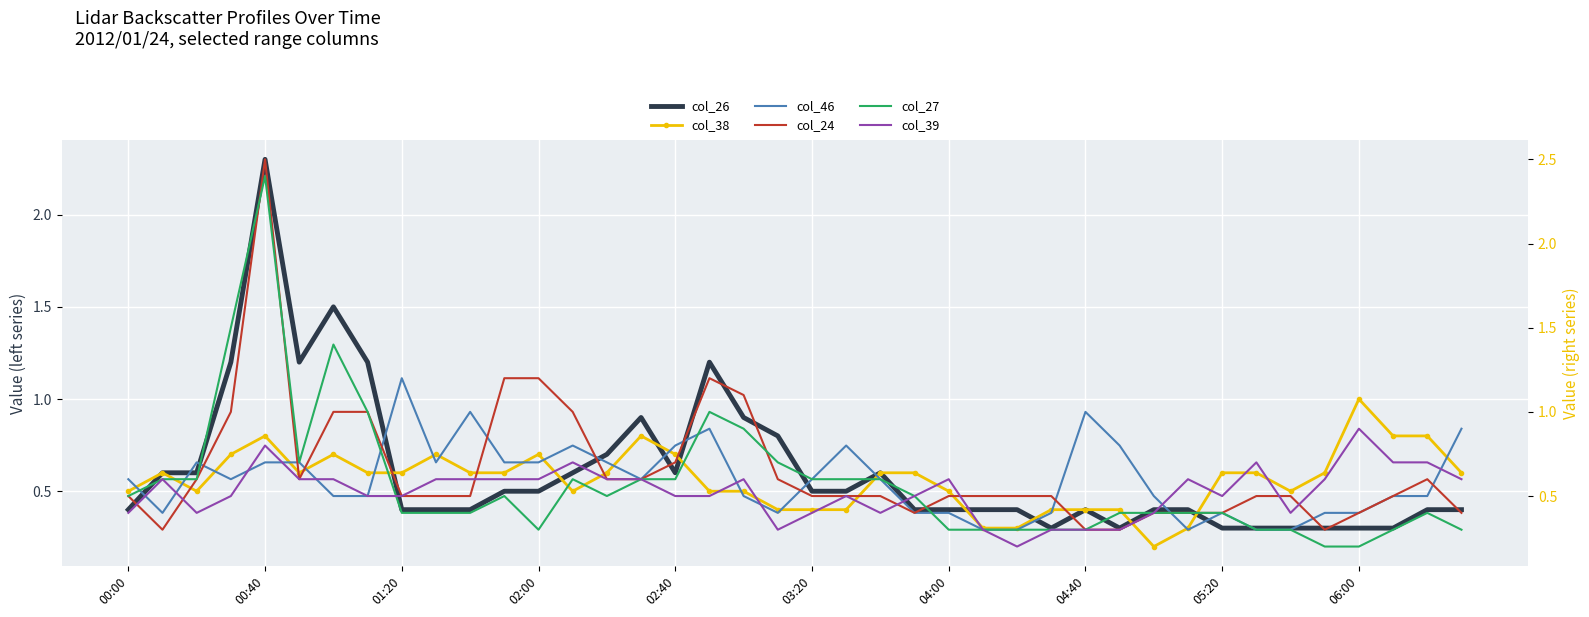

How many lines are shown in the chart?

6